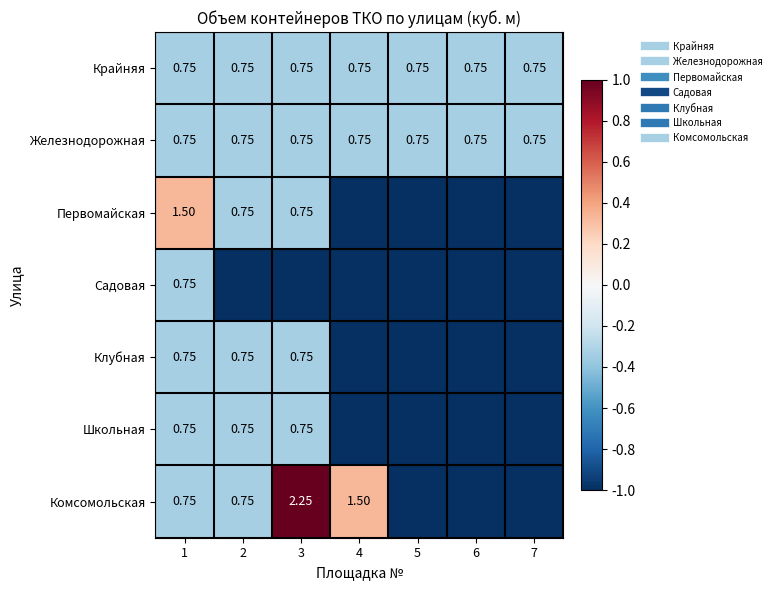

What is the minimum value for Первомайская?

-1.0